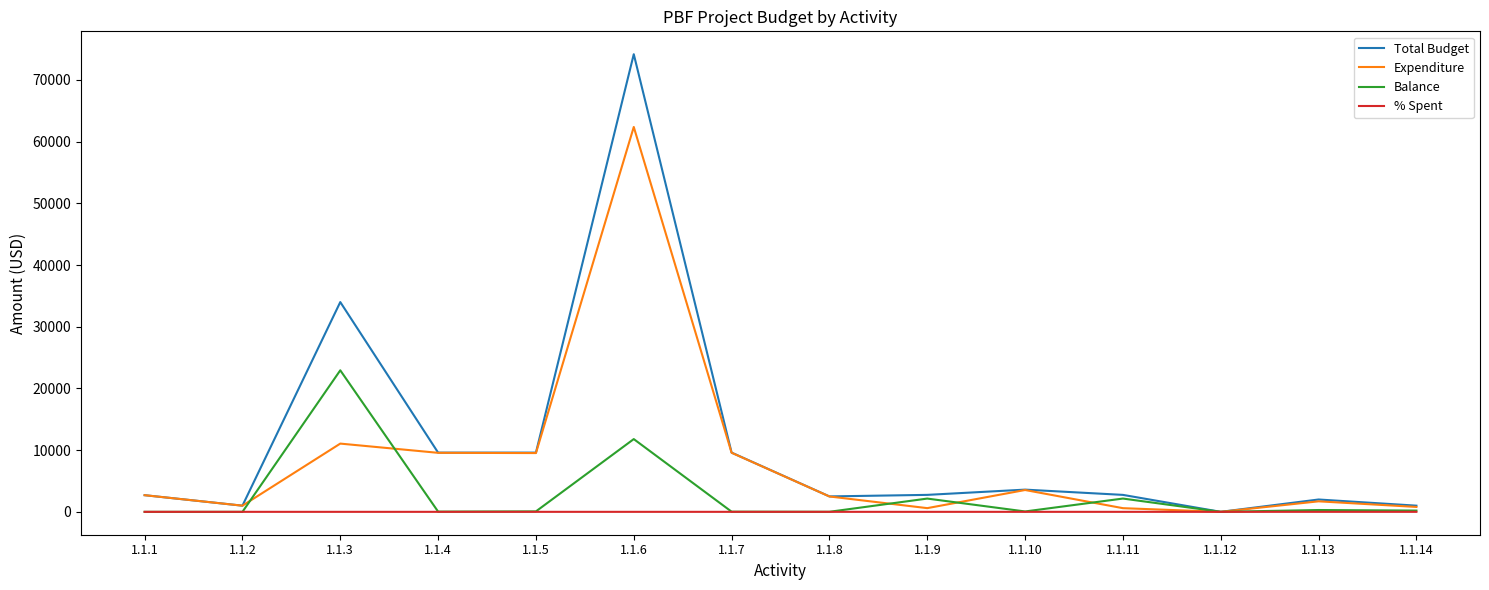

The value of Total Budget at 1.1.6 is 74171.4. True or false?

True